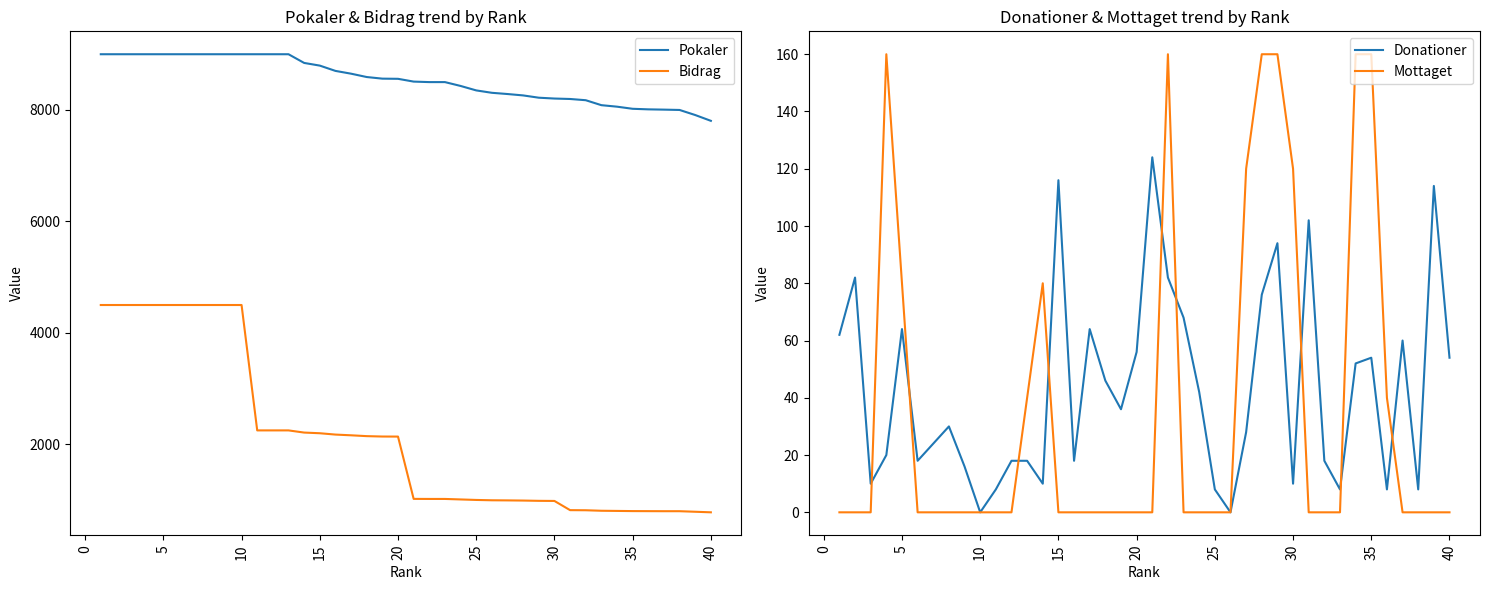

At how many categories does at least one series exceed 8875?

13